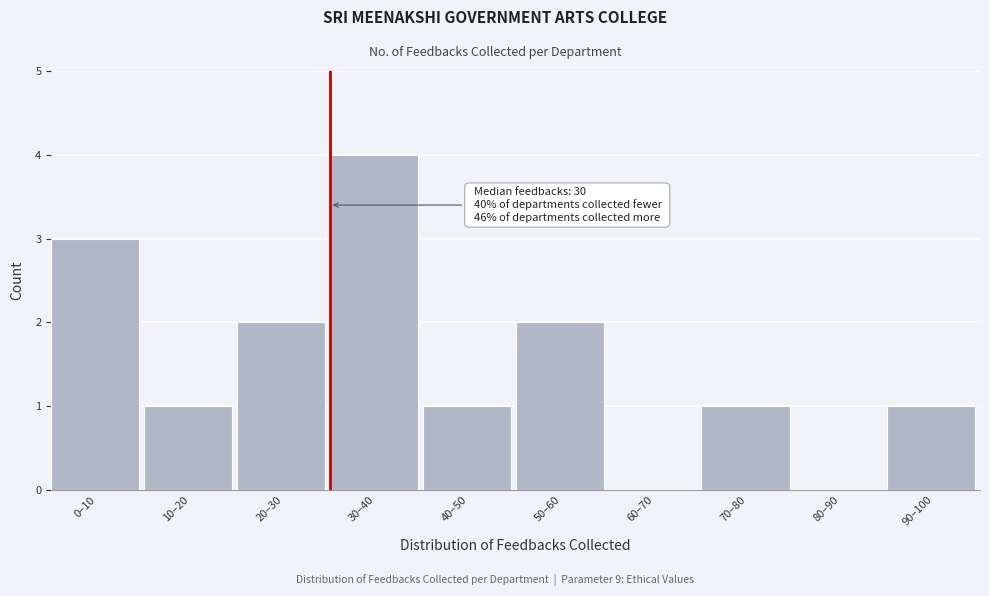

Reading left to right, transcribe all the data shown in this chart.

0–10=3	10–20=1	20–30=2	30–40=4	40–50=1	50–60=2	60–70=0	70–80=1	80–90=0	90–100=1